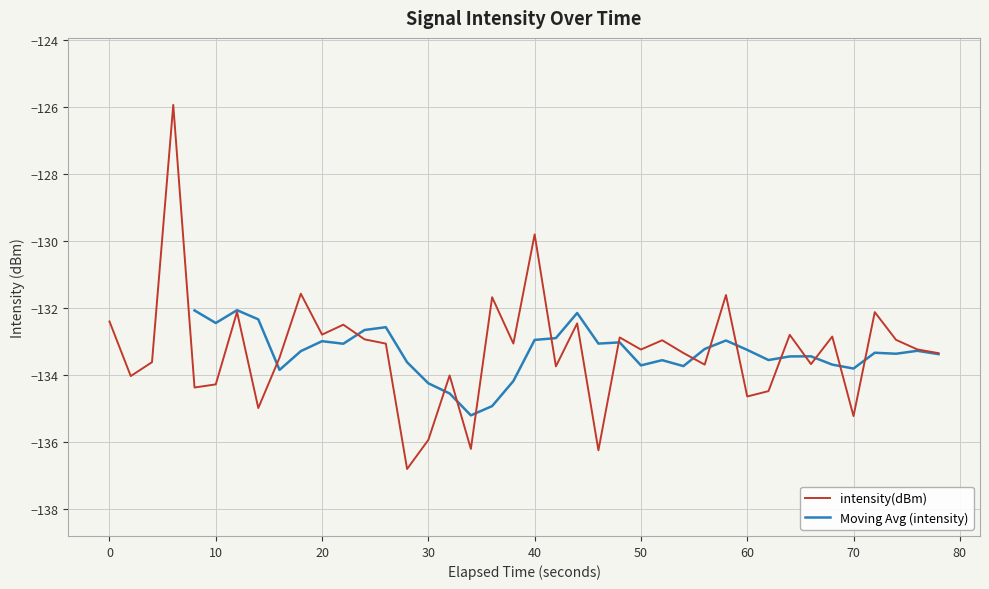

What is the lowest value of the intensity(dBm) series?

-136.8